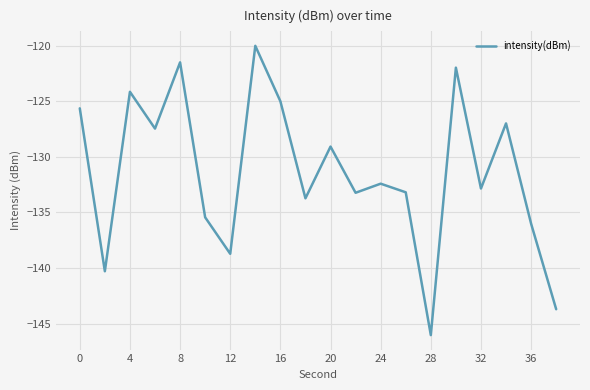

What is the smallest value displayed?

-146.0